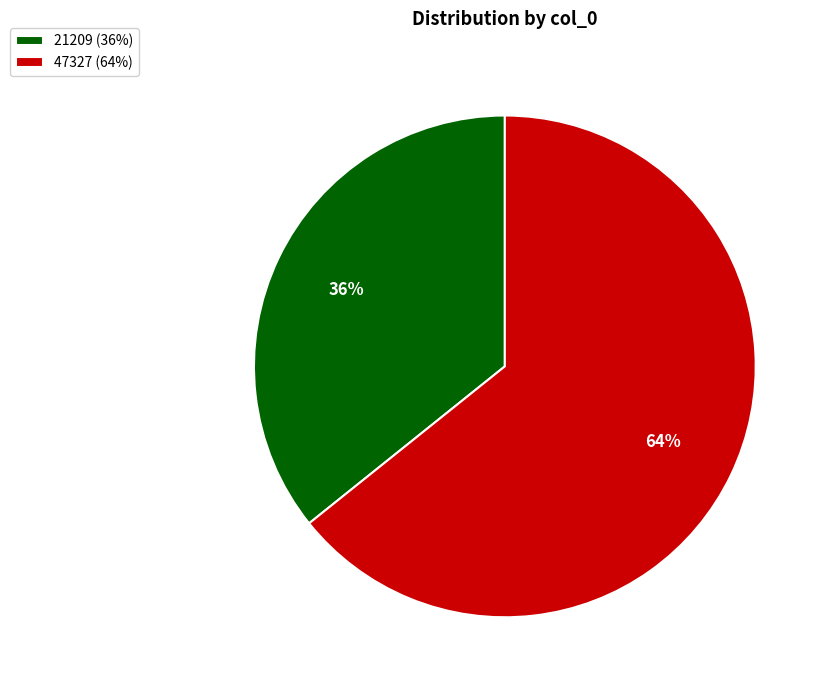

True or false: 47327 accounts for 76% of the total.

False